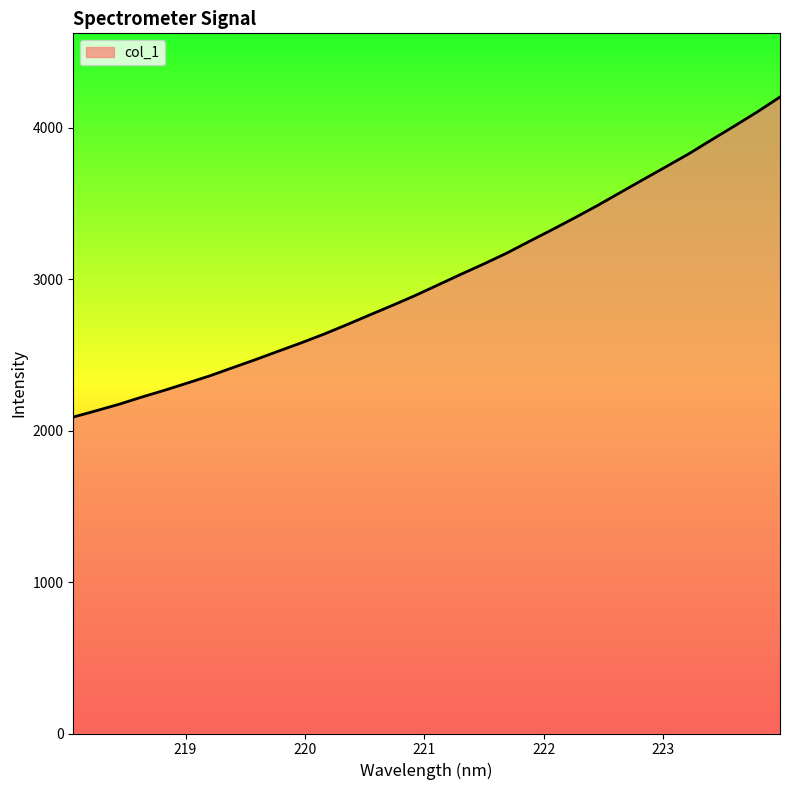

What is the difference between the maximum and minimum values?

2113.4